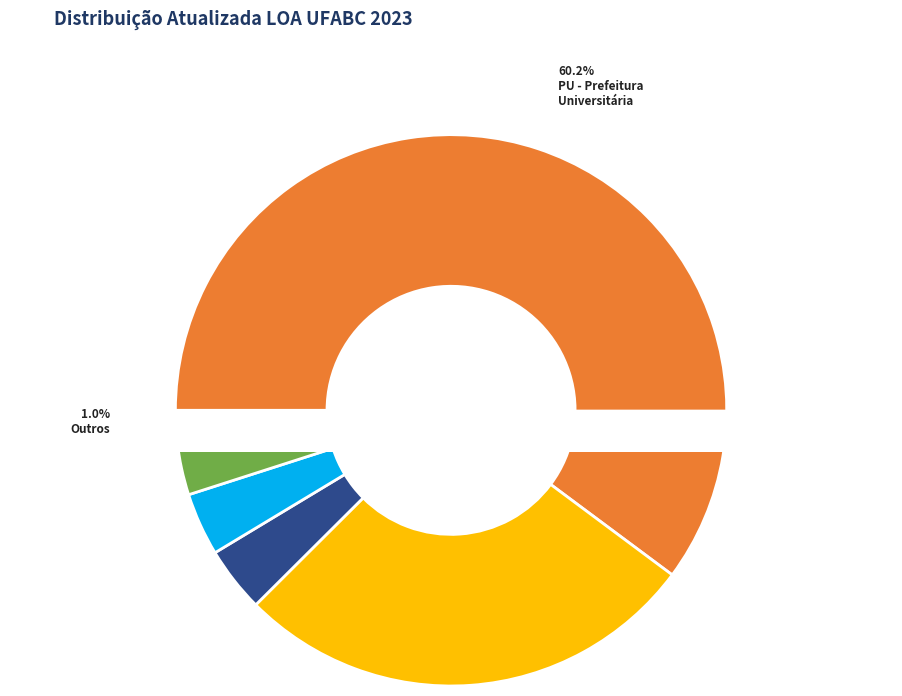

Is PROEC the majority of the pie?

No